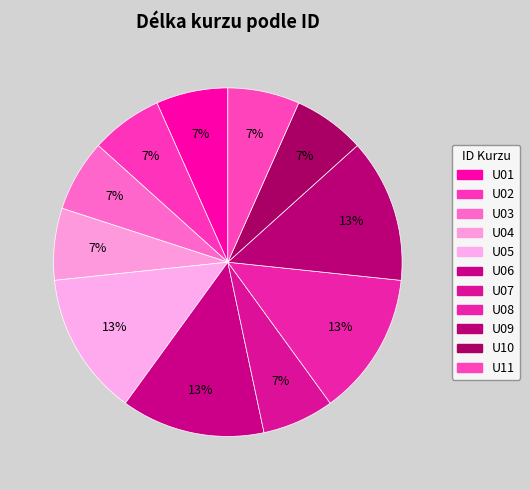

Does U03 account for over 50% of the chart?

No